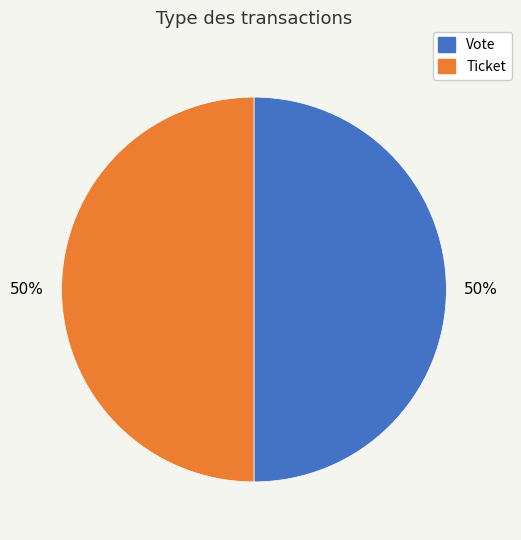

To the nearest percent, what is the average slice percentage?

50%